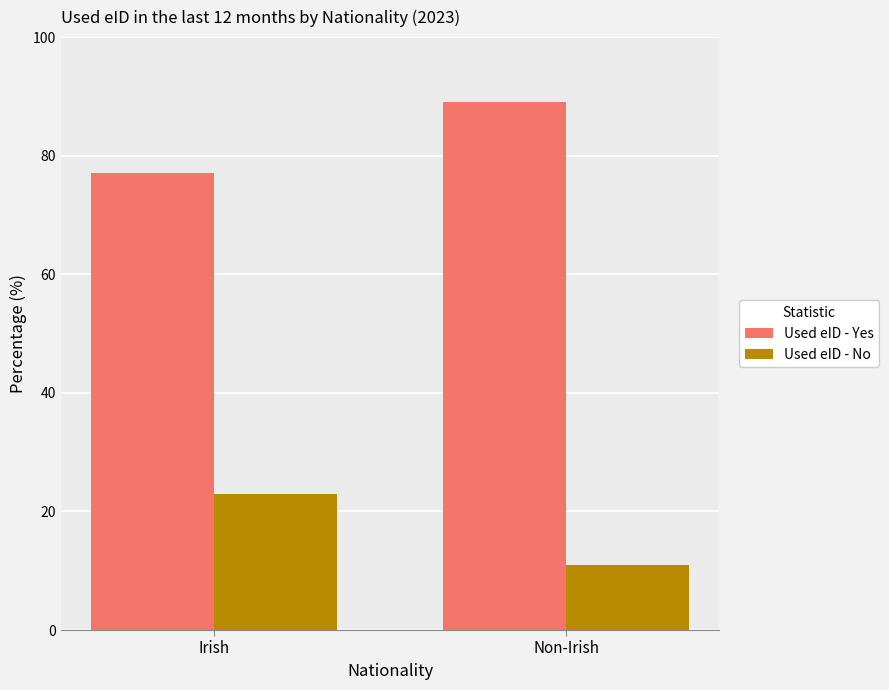

What position from the right is Non-Irish?

1